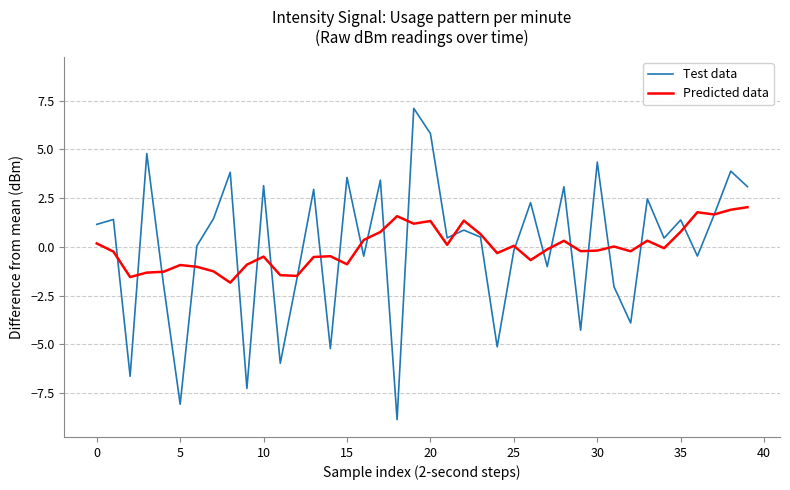

What is the maximum value for Predicted data?

2.0